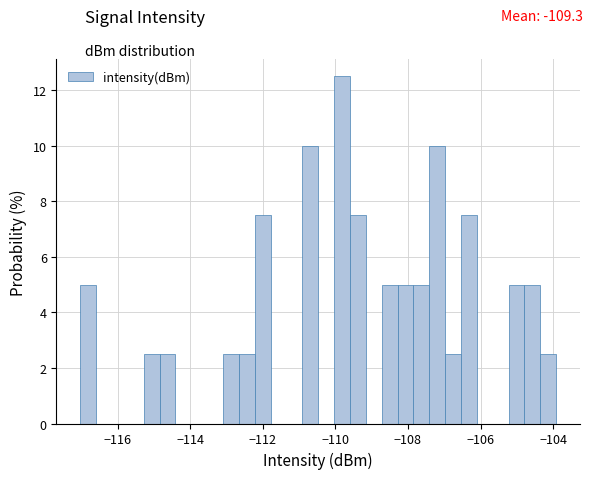

Around what value on the x-axis is the tallest bar? Give the approximate position of its centre, as read against the axis.

-109.8